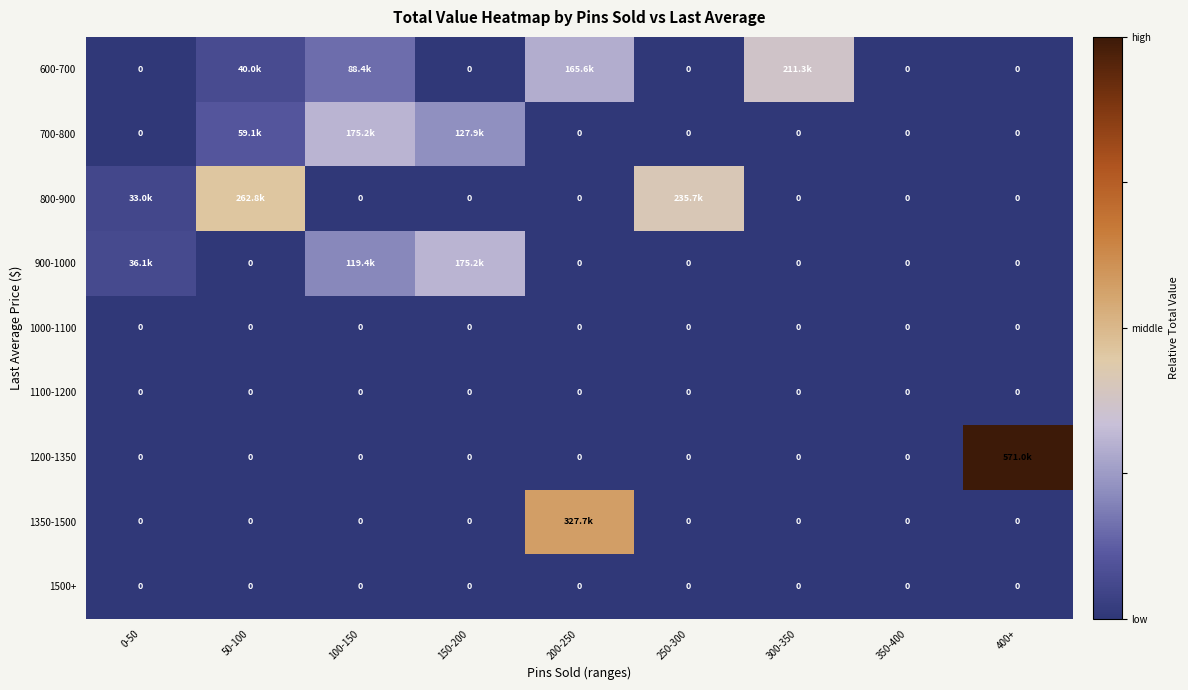

What is the difference between the second highest and second lowest values in the 700-800 series?

0.2